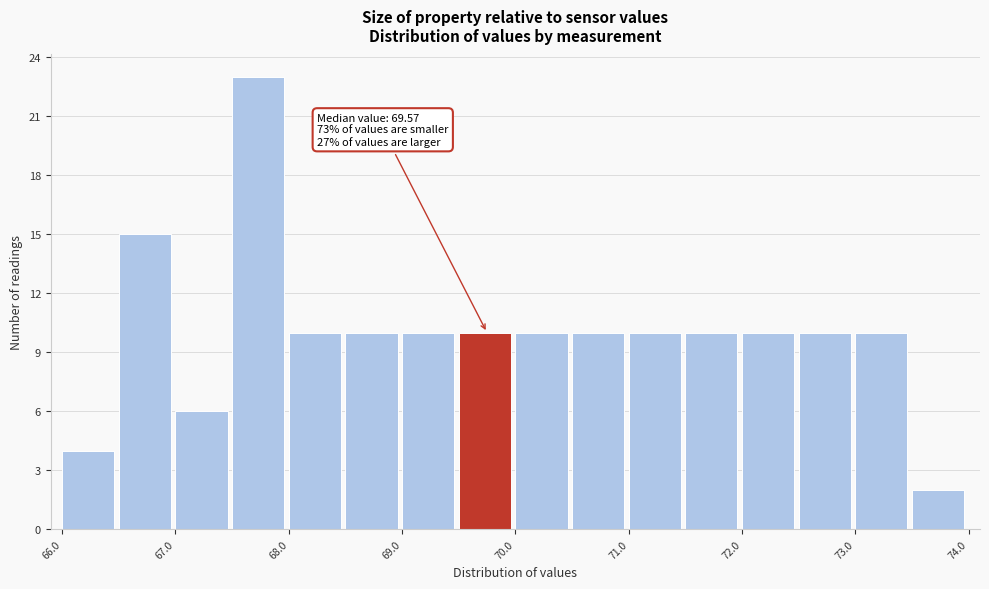

Over which range of the x-axis is the bar tallest?

67.5 to 68.0